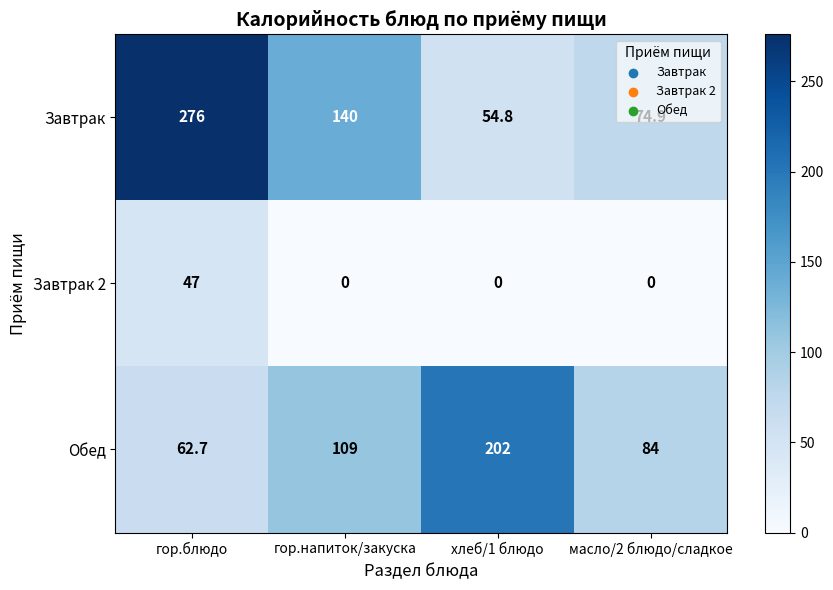

Which series changed the most between хлеб/1 блюдо and масло/2 блюдо/сладкое?

Обед